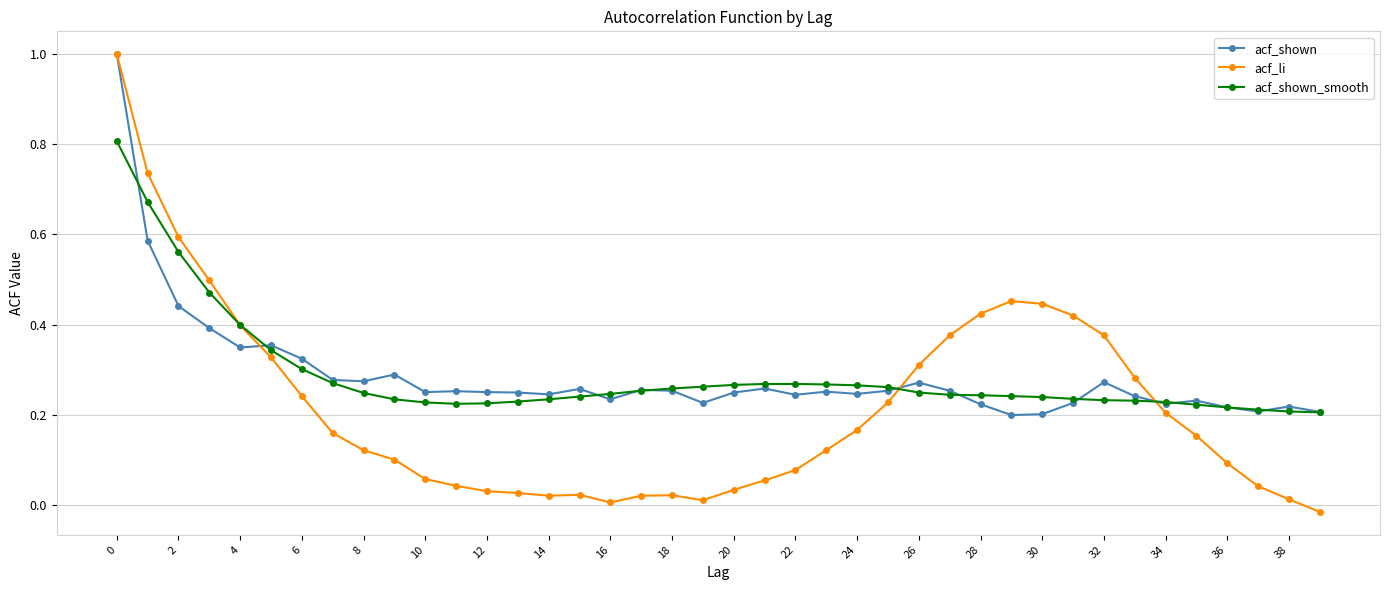

How many intersections are there between acf_shown_smooth and acf_li?

3